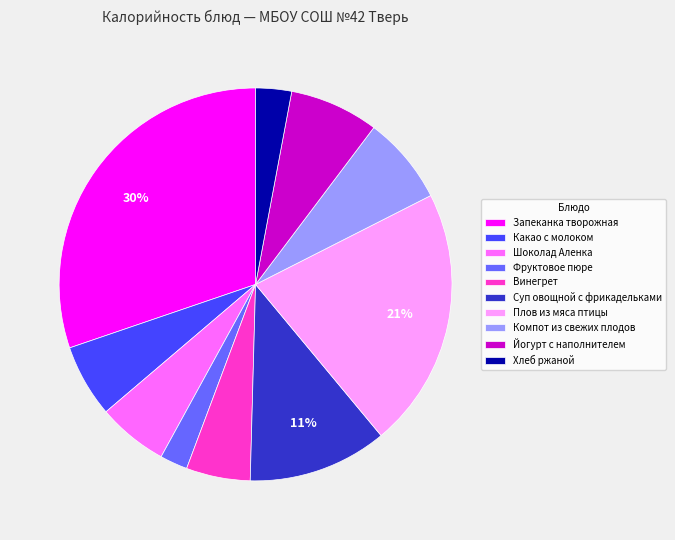

How many segments does this pie chart have?

10